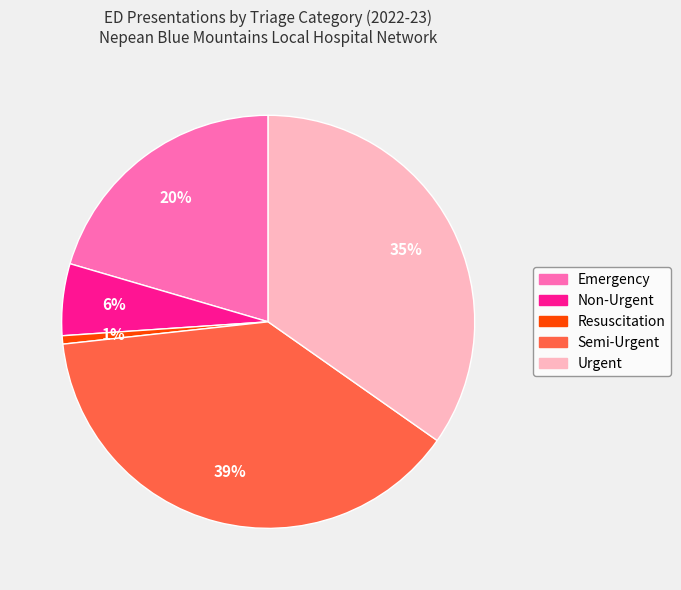

Rank the categories by value from highest to lowest.

Semi-Urgent, Urgent, Emergency, Non-Urgent, Resuscitation